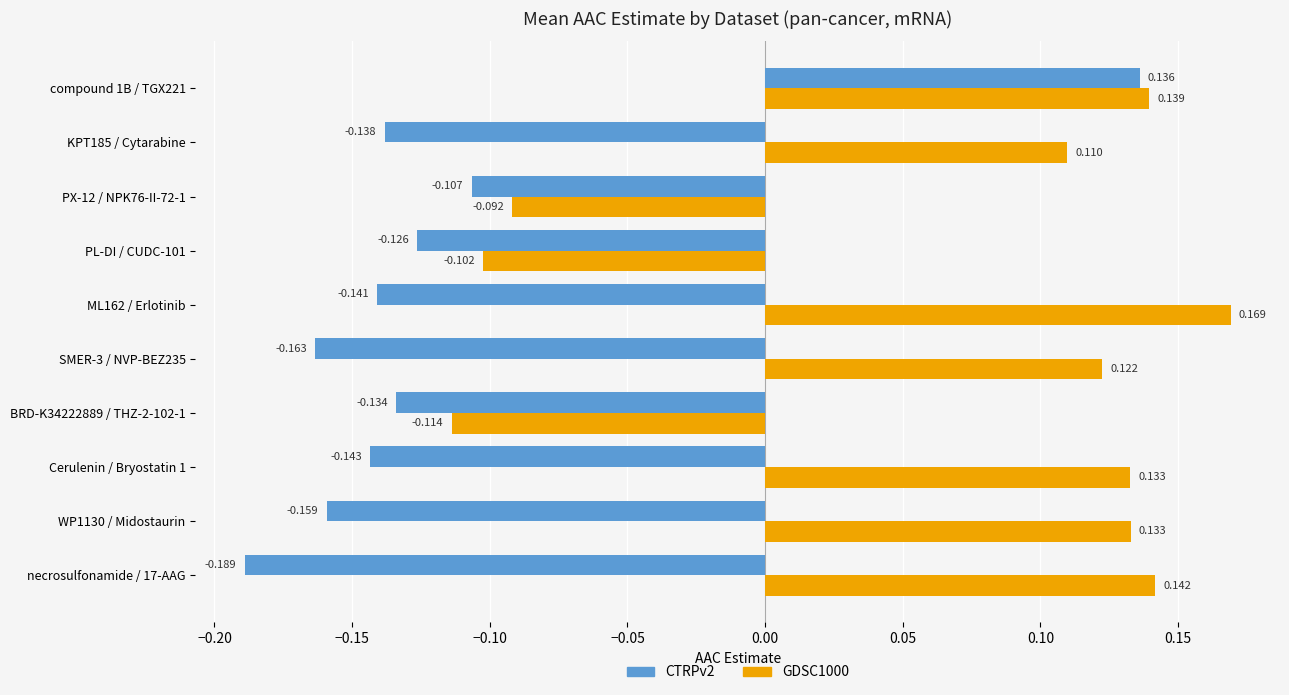

How many distinct data groups are displayed?

2